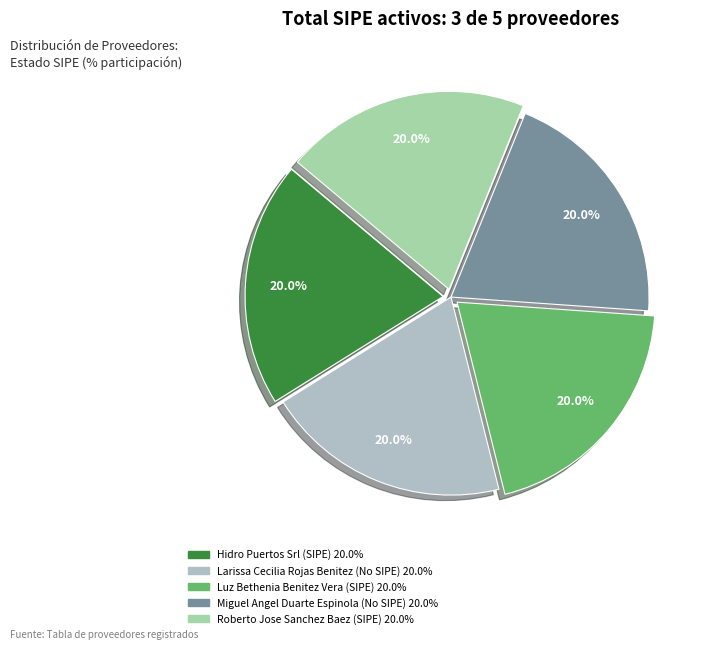

How many slices are in this pie chart?

5